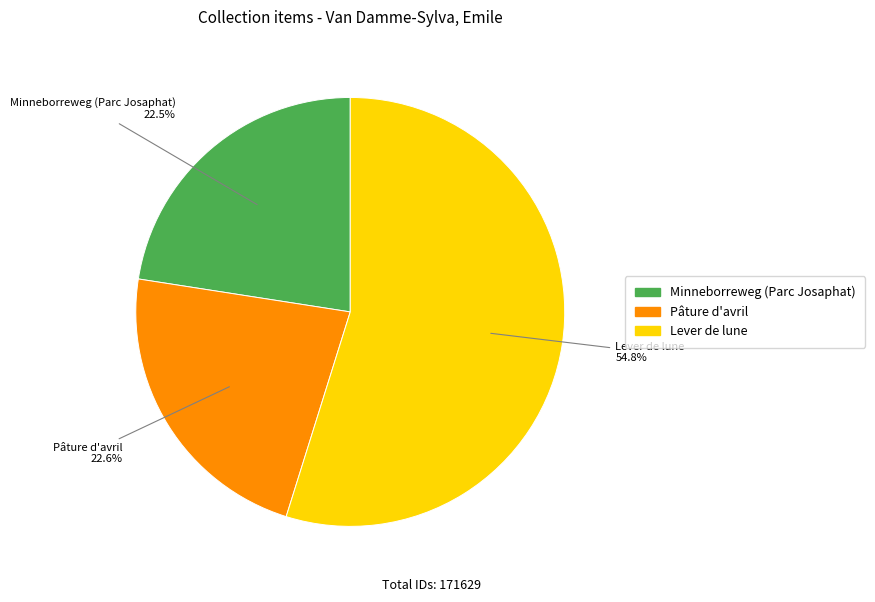

What is the total percentage of Lever de lune and Pâture d'avril?

77.5%